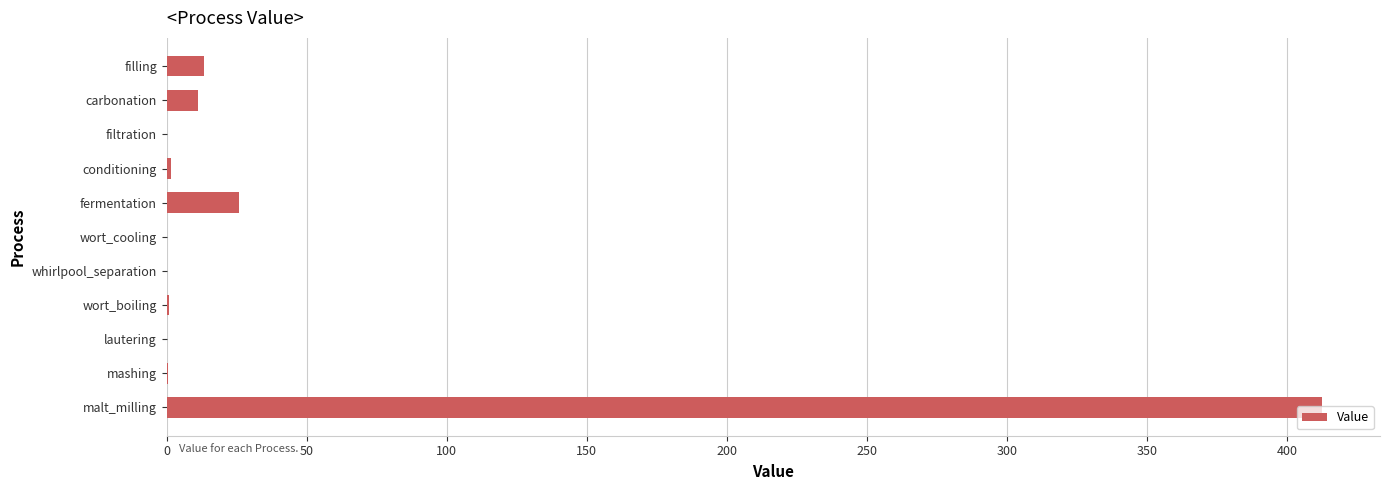

Between conditioning and carbonation, which is larger?

carbonation